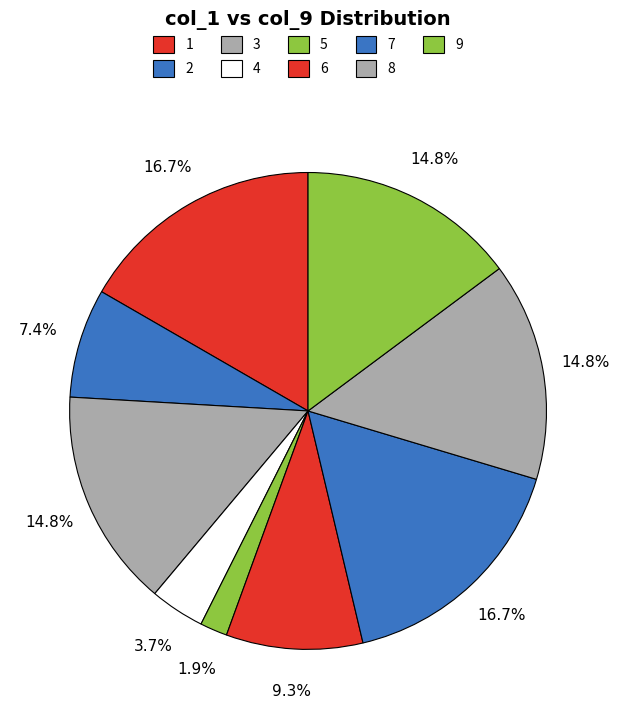

To the nearest percent, what percentage of the pie is 8?

15%